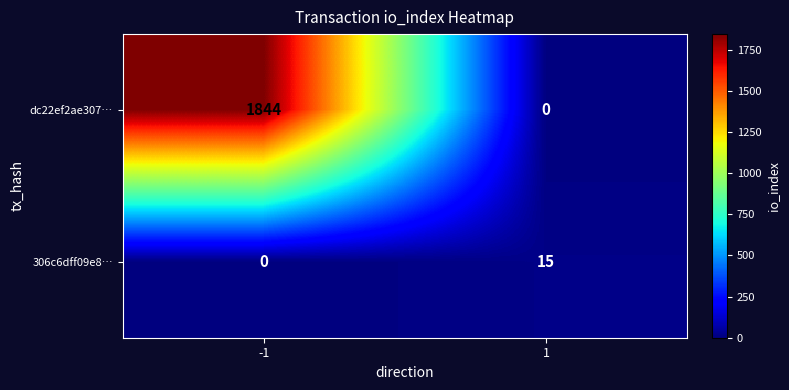

The dc22ef2ae307… series shows 641 at -1. True or false?

False